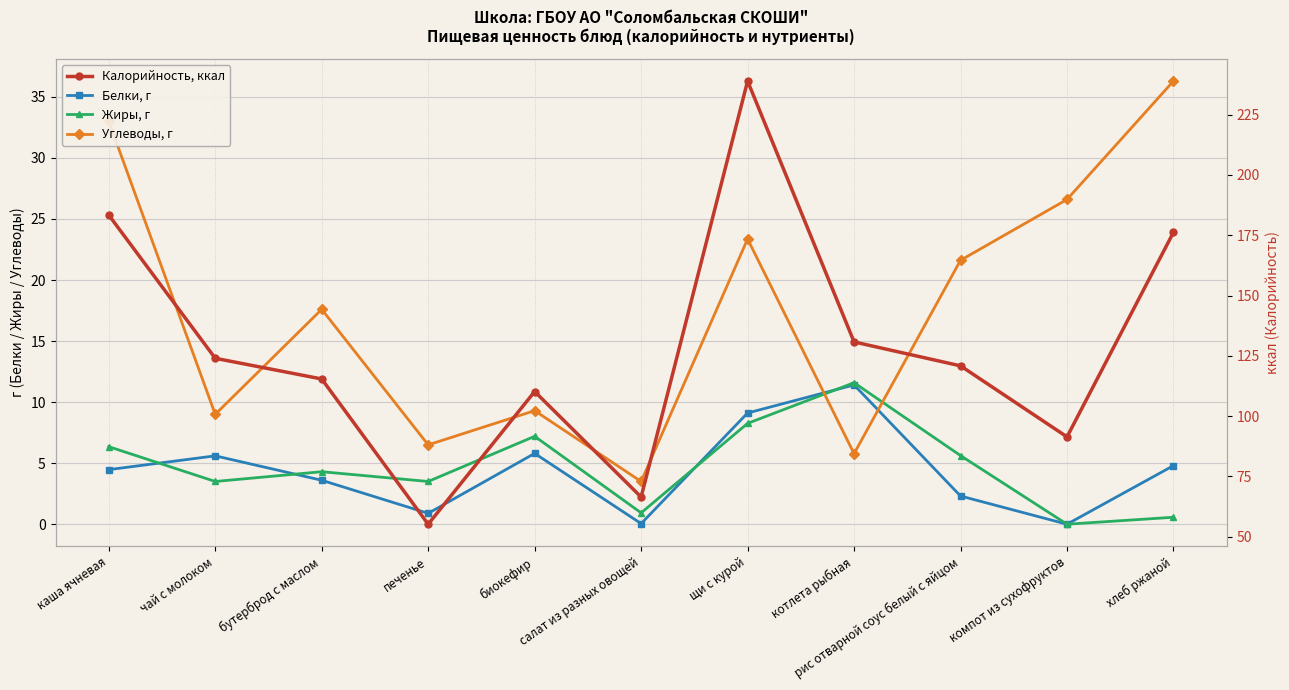

What is the lowest value of the Углеводы, г series?

3.5